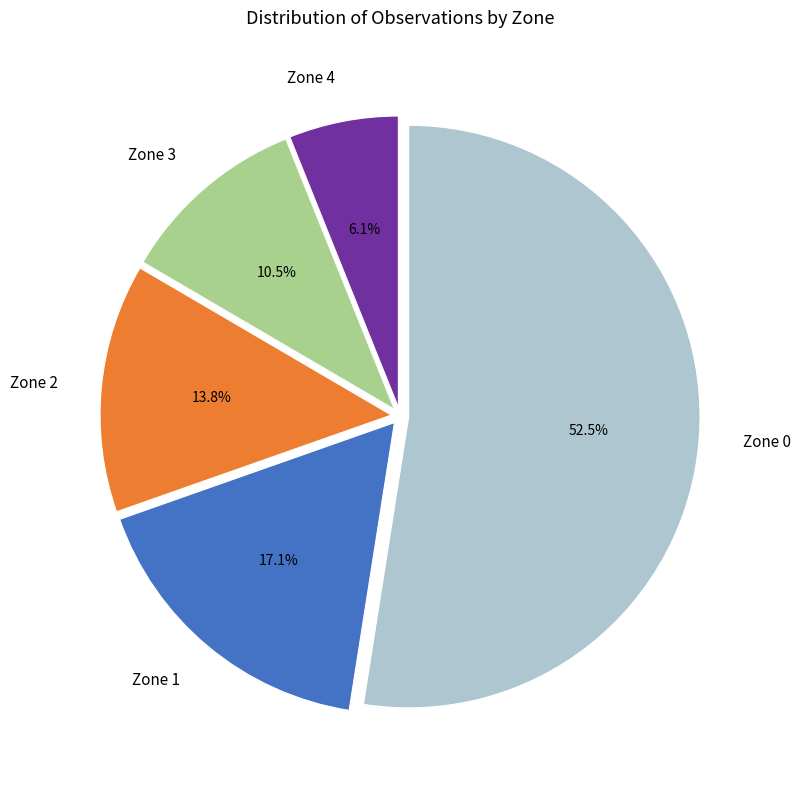

Is there any slice that represents more than half of the pie?

Yes